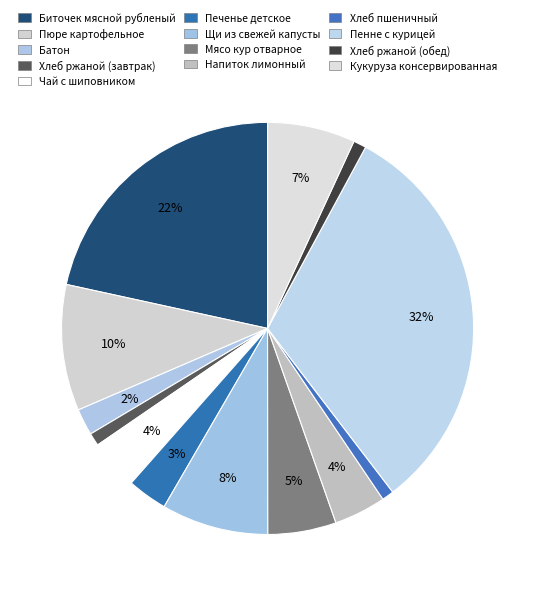

Rank the categories by value from highest to lowest.

Пенне с курицей, Биточек мясной рубленый, Пюре картофельное, Щи из свежей капусты, Кукуруза консервированная, Мясо кур отварное, Напиток лимонный, Чай с шиповником, Печенье детское, Батон, Хлеб ржаной (завтрак), Хлеб ржаной (обед), Хлеб пшеничный